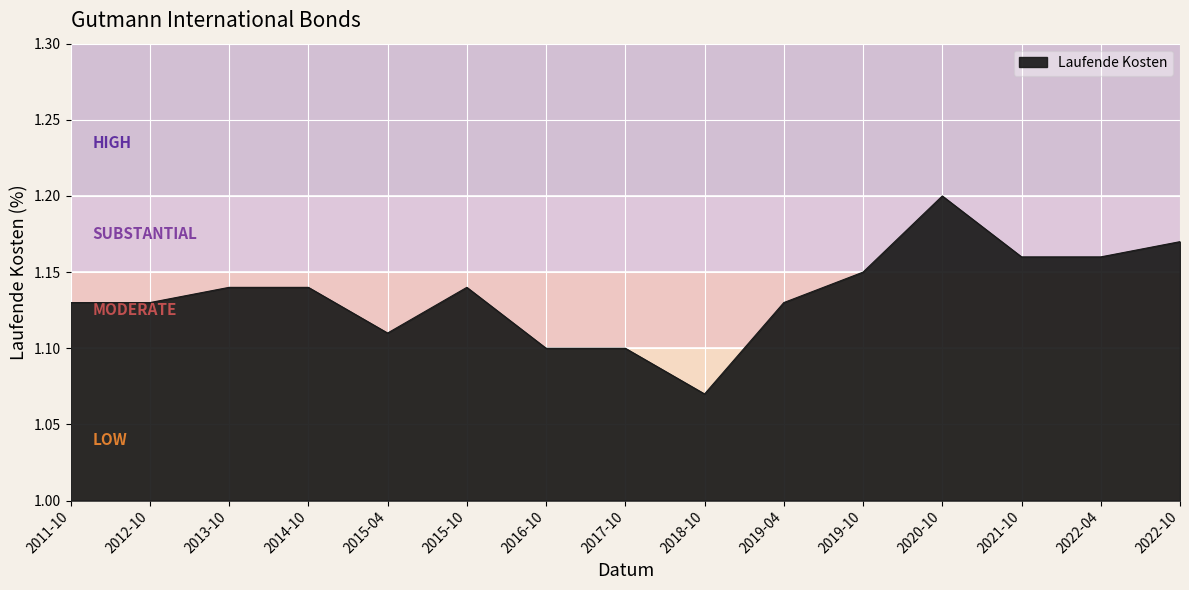

The value at 2017-10 is 1.1. True or false?

True